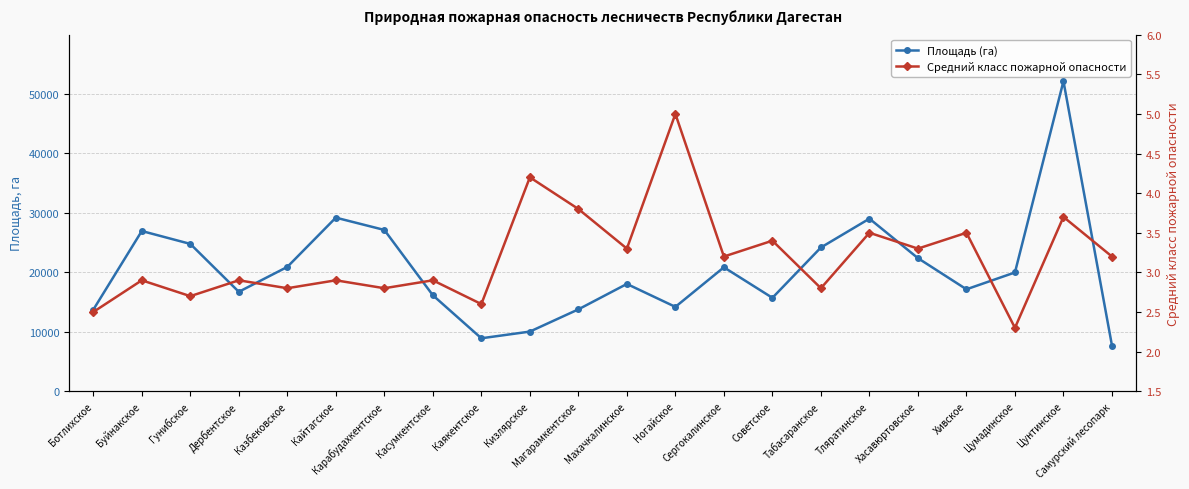

Is it true that Площадь (га) equals 24472.7 at Ботлихское?

False